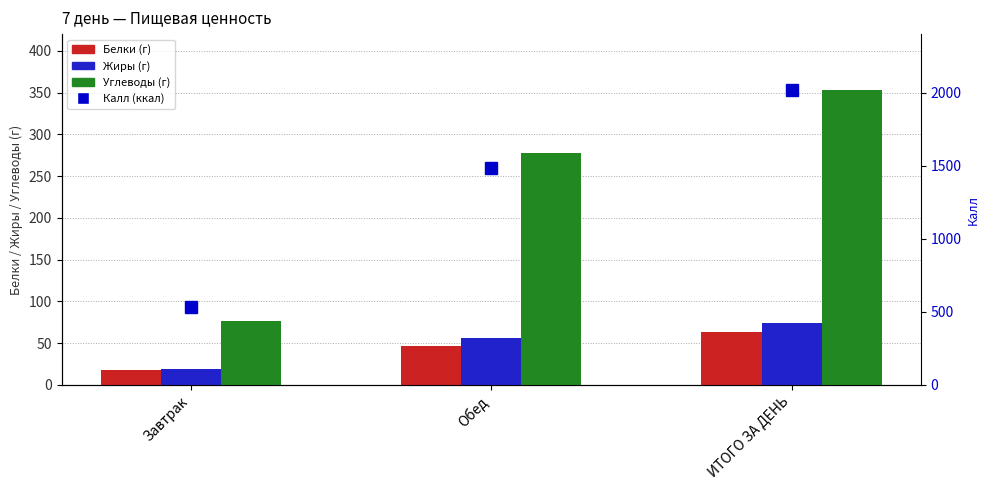

At how many categories does at least one series exceed 1801?

1